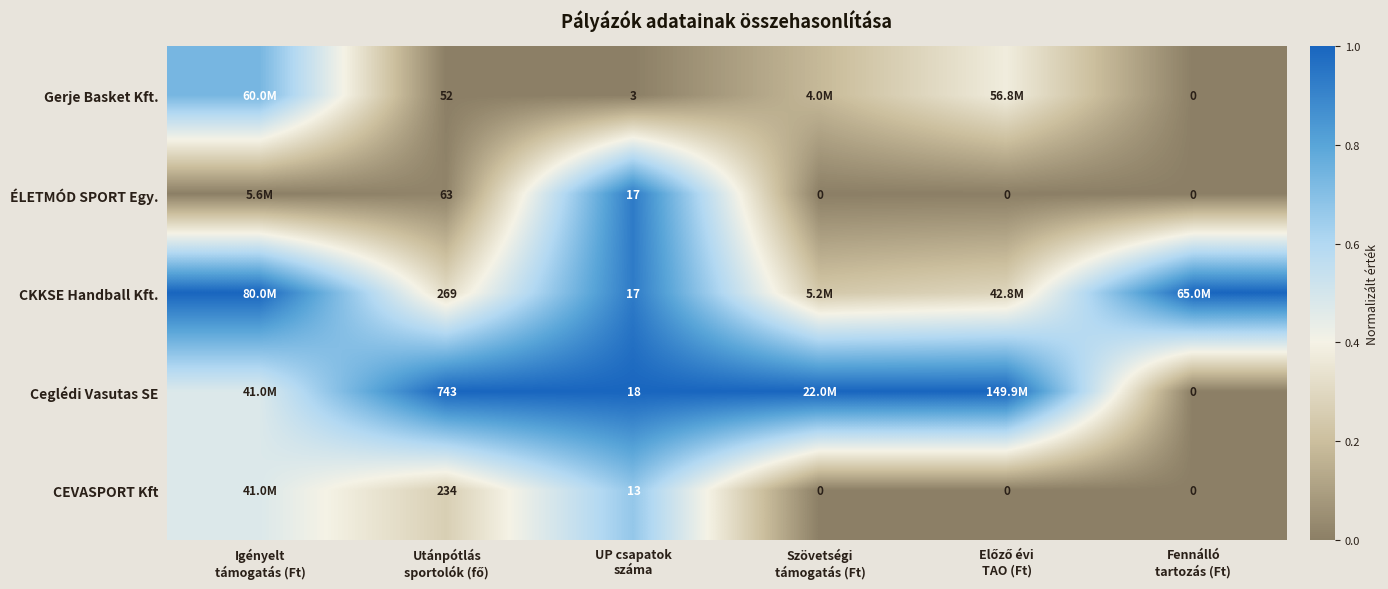

The Ceglédi Vasutas SE series shows 1.0 at UP csapatok száma. True or false?

True